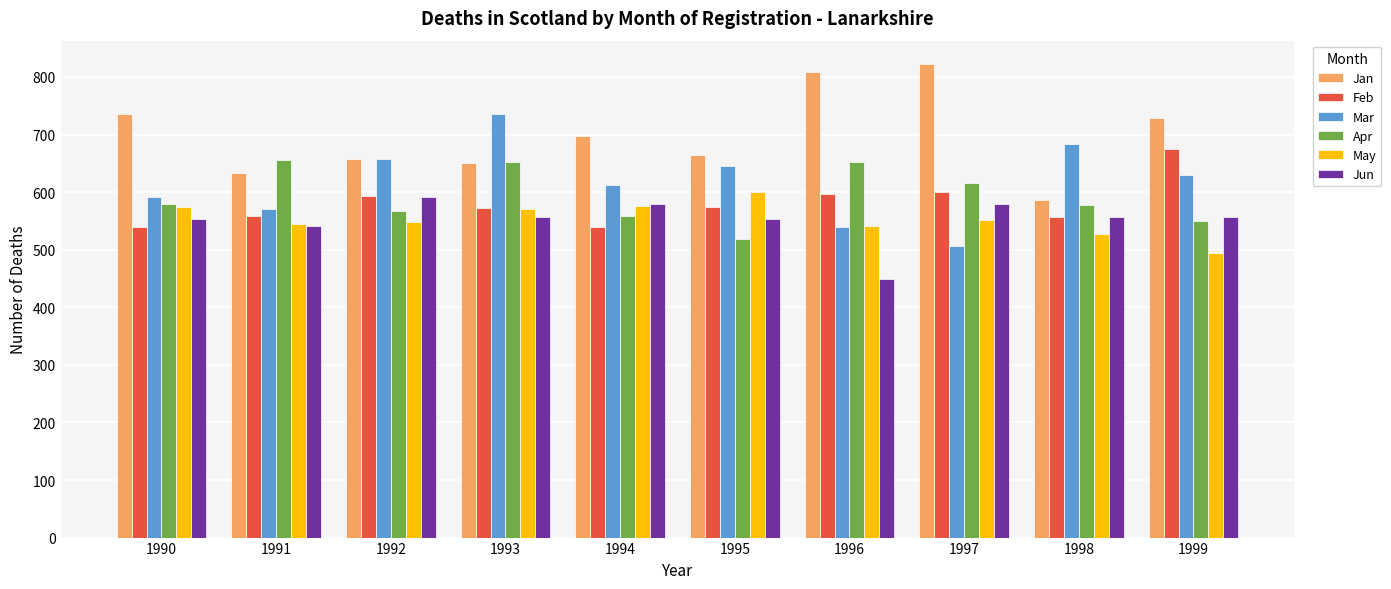

The Apr series shows 616 at 1997. True or false?

True